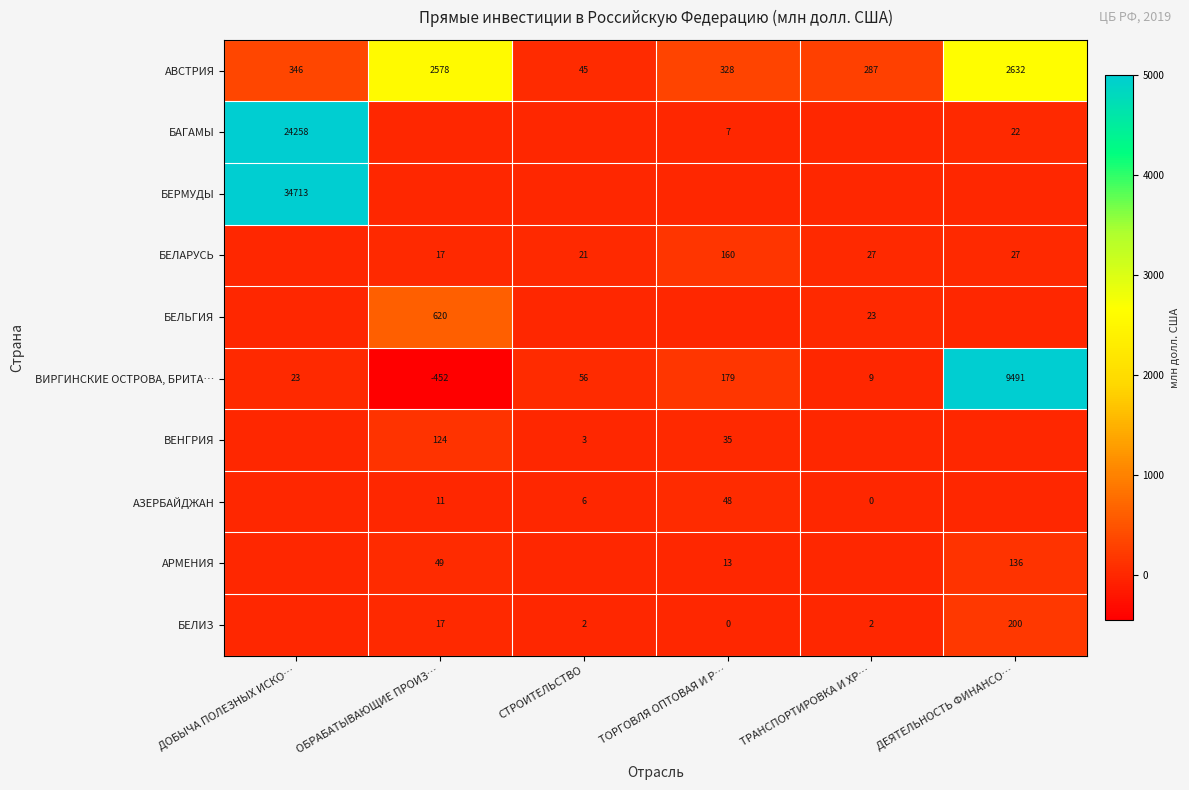

How many categories are shown in the chart?

6